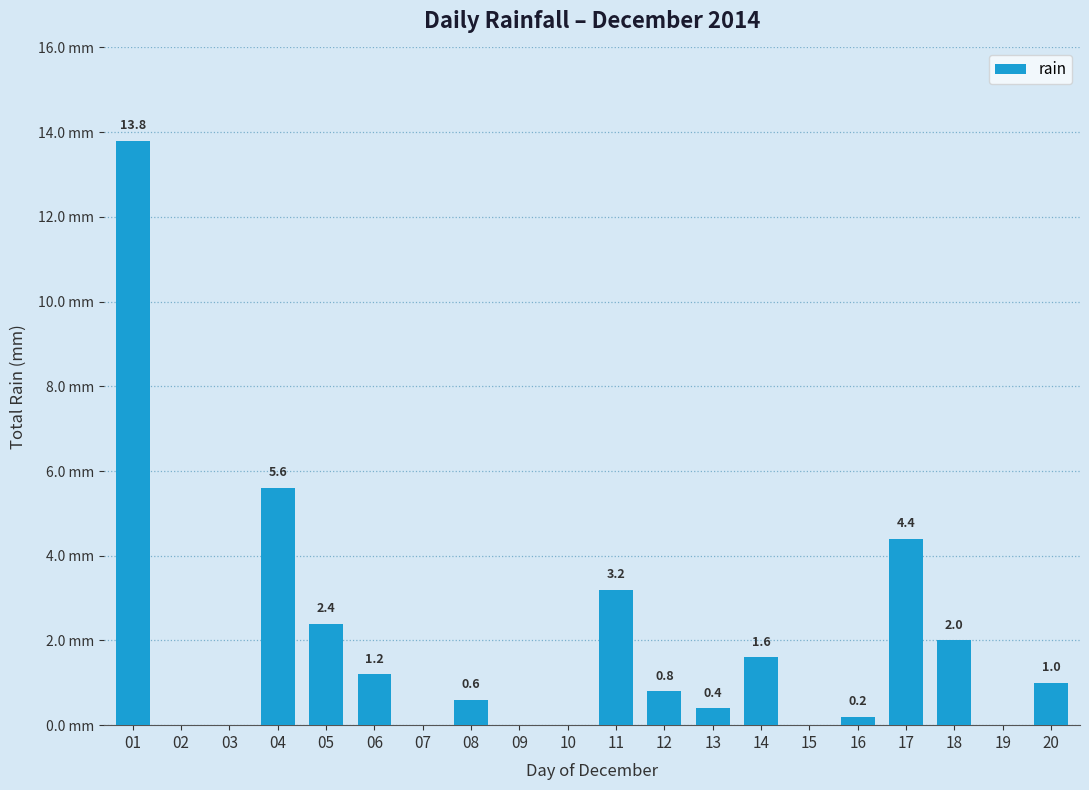

Reading left to right, extract all data points from this chart.

01=13.8	02=0.0	03=0.0	04=5.6	05=2.4	06=1.2	07=0.0	08=0.6	09=0.0	10=0.0	11=3.2	12=0.8	13=0.4	14=1.6	15=0.0	16=0.2	17=4.4	18=2.0	19=0.0	20=1.0